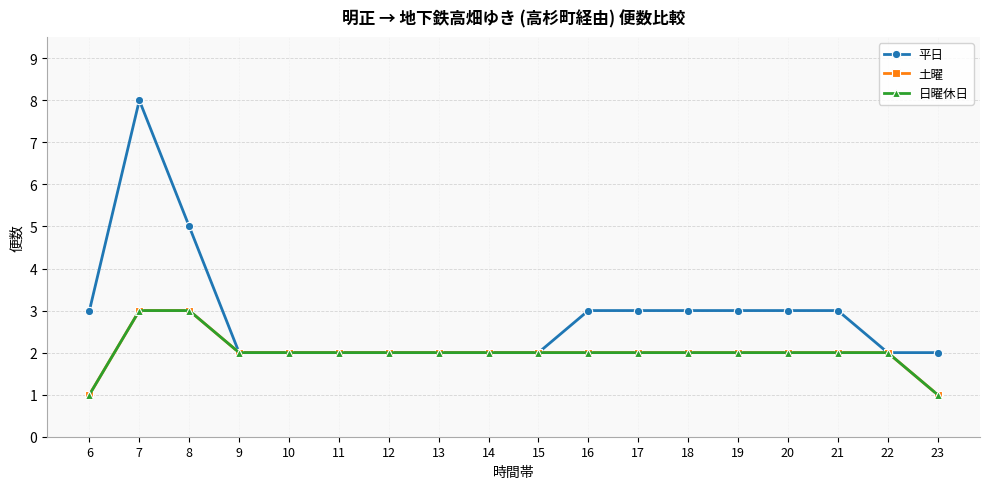

Is this an area chart (filled region under the line)?

No